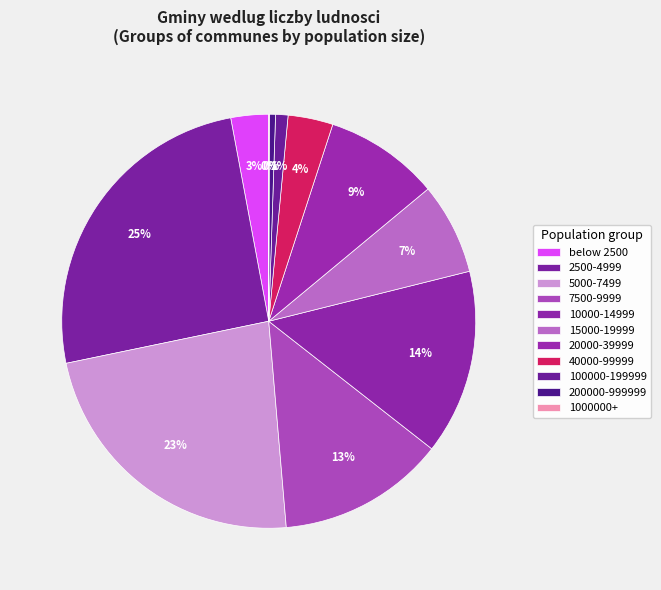

Does 15000-19999 represent more than half of the total?

No